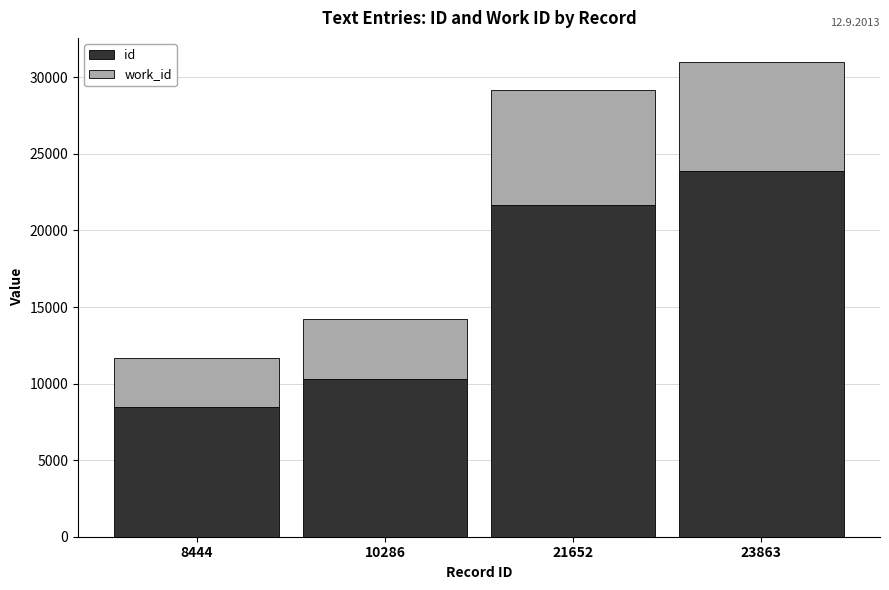

At which label does id reach its minimum?

8444